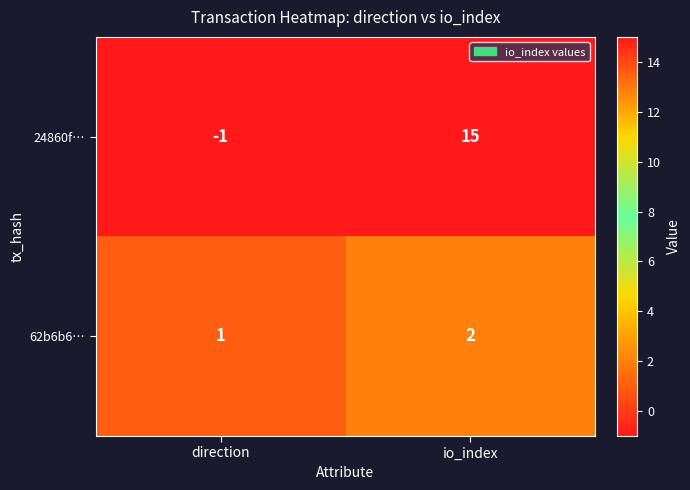

True or false: 62b6b6… has a value of 2 at io_index.

True